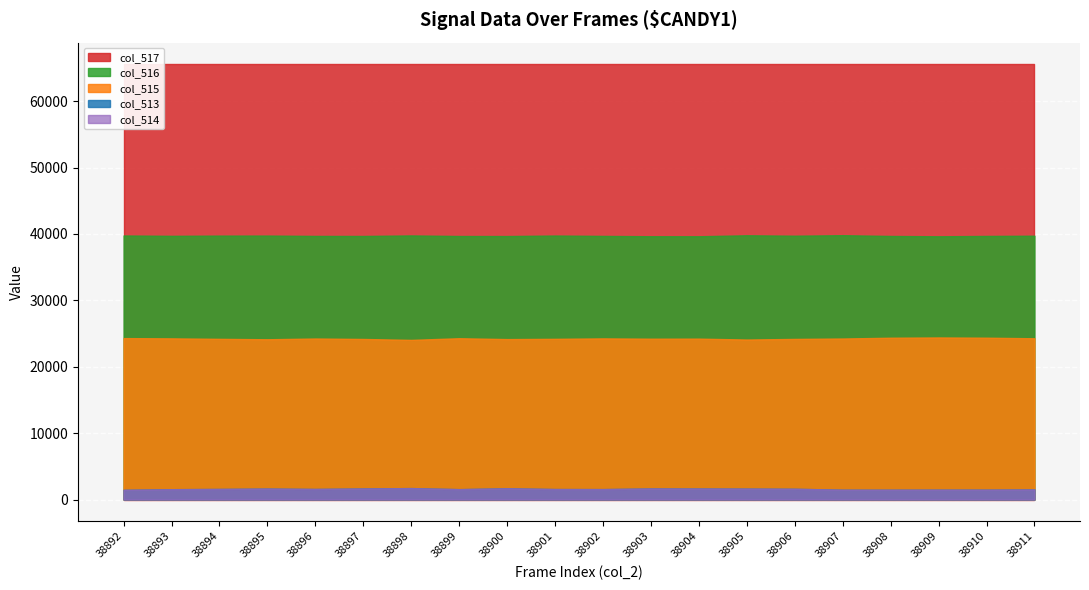

Count the number of categories in the chart.

20